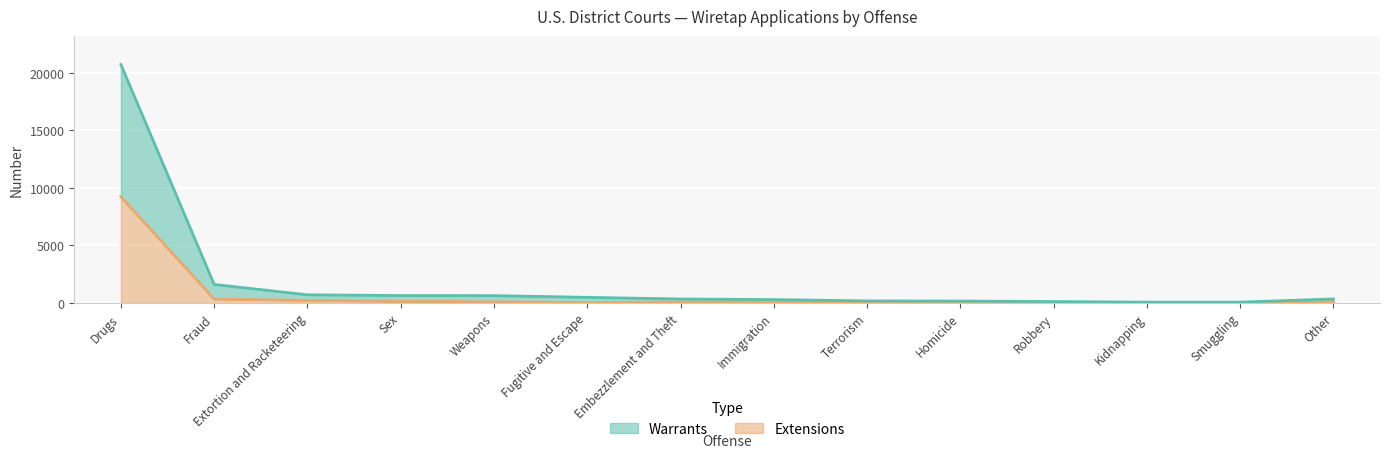

In Extensions, how many points are higher than both neighbors (excluding endpoints)?

2